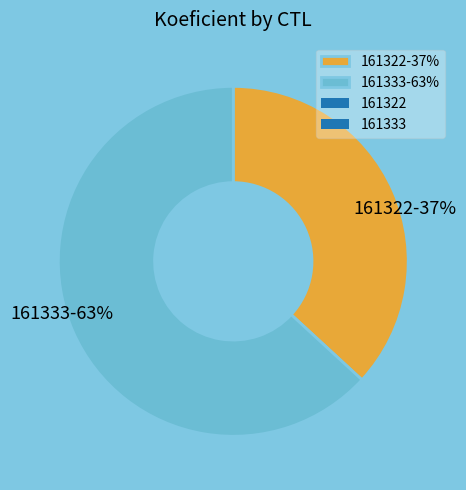

To the nearest percent, what is the average slice percentage?

50%